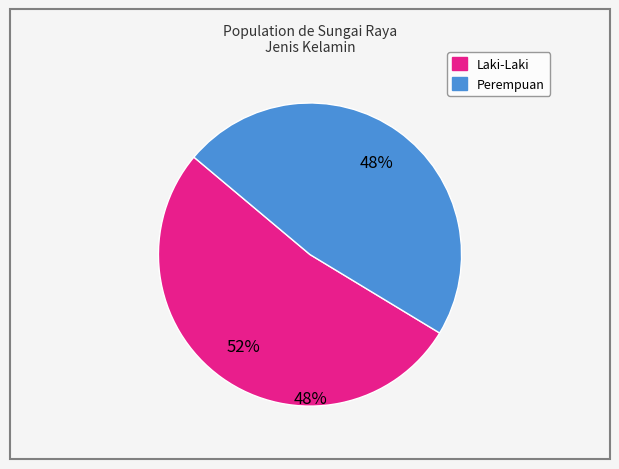

What is the total percentage of Perempuan and Laki-Laki?

100.0%